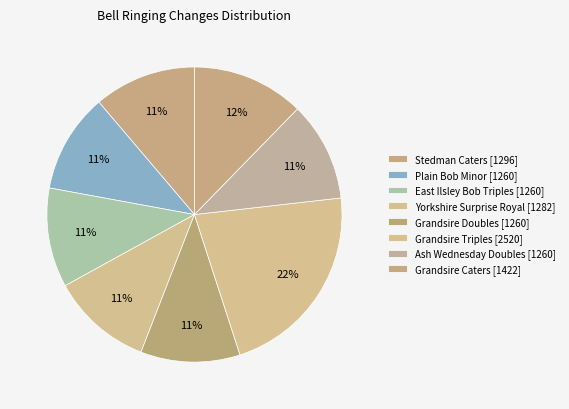

What is the smallest slice in the pie chart?

Plain Bob Minor [1260]